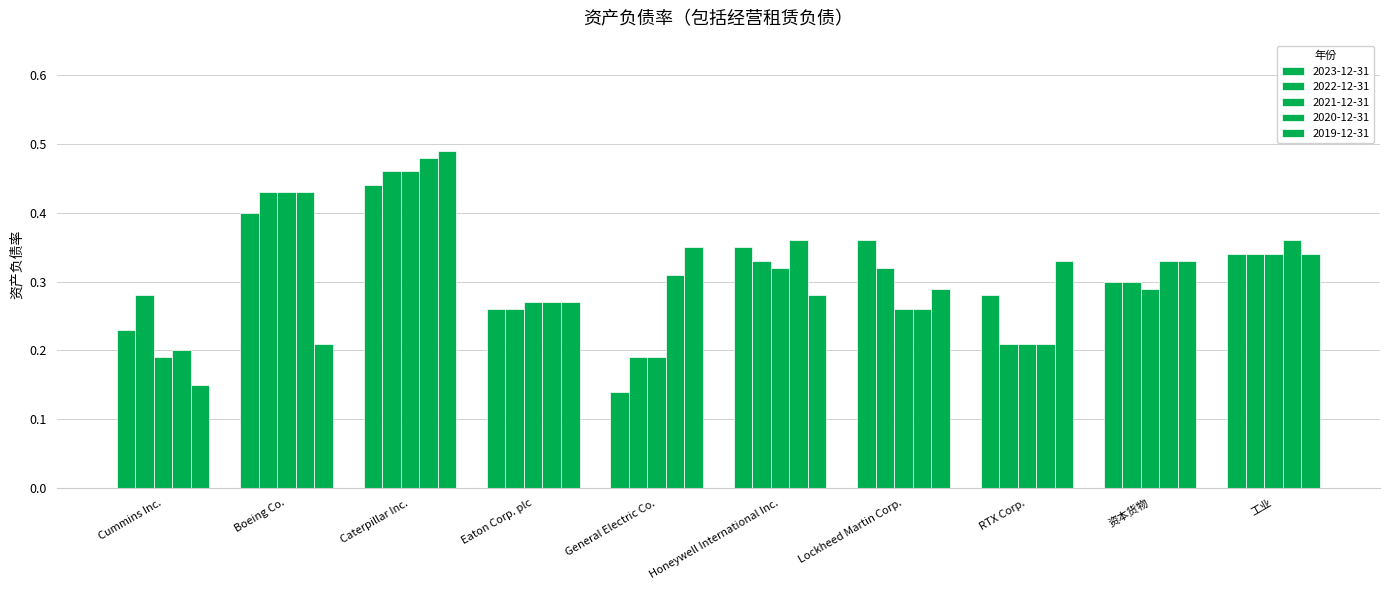

Reading left to right, list all the values displayed in this chart.

2023-12-31: 0.2	0.4	0.4	0.3	0.1	0.3	0.4	0.3	0.3	0.3
2022-12-31: 0.3	0.4	0.5	0.3	0.2	0.3	0.3	0.2	0.3	0.3
2021-12-31: 0.2	0.4	0.5	0.3	0.2	0.3	0.3	0.2	0.3	0.3
2020-12-31: 0.2	0.4	0.5	0.3	0.3	0.4	0.3	0.2	0.3	0.4
2019-12-31: 0.1	0.2	0.5	0.3	0.3	0.3	0.3	0.3	0.3	0.3